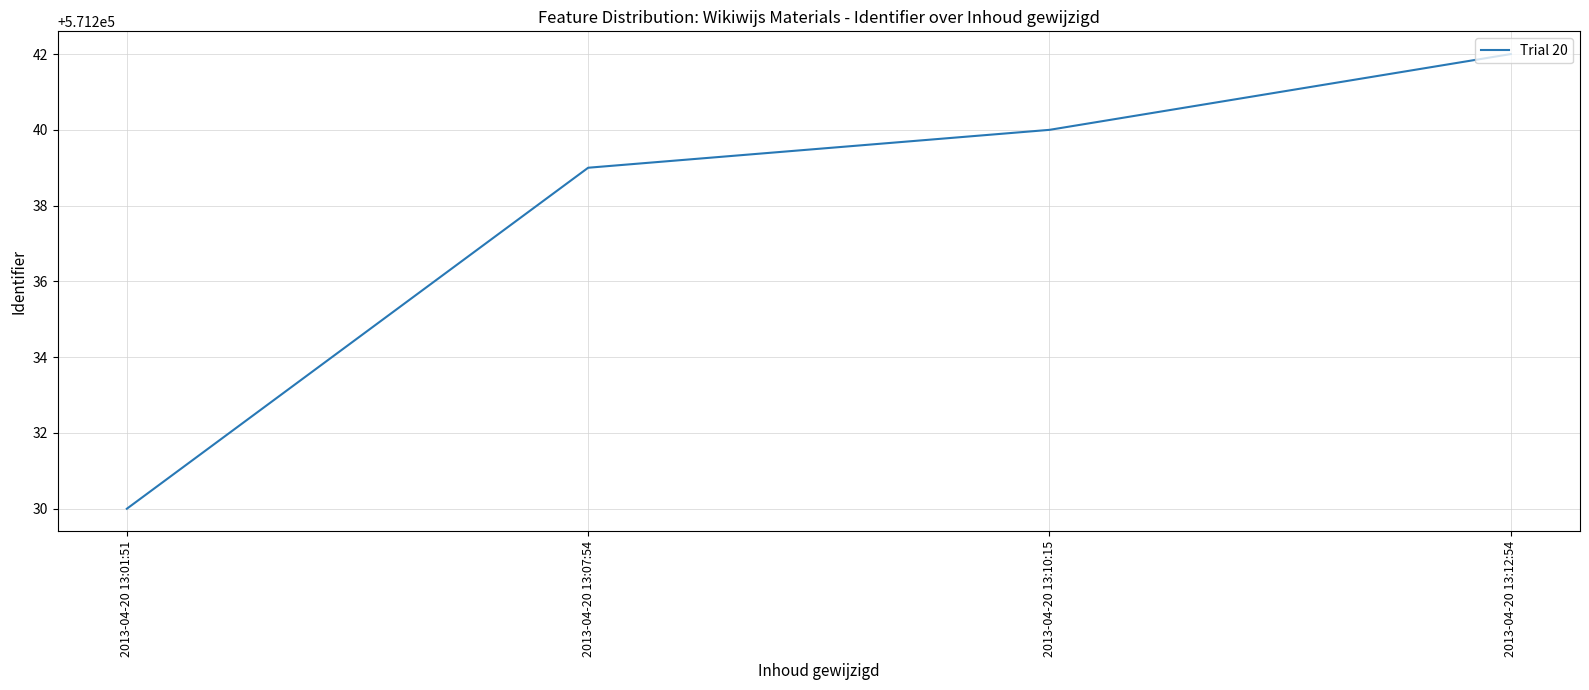

List the labels in order of value, largest first.

2013-04-20 13:12:54, 2013-04-20 13:10:15, 2013-04-20 13:07:54, 2013-04-20 13:01:51